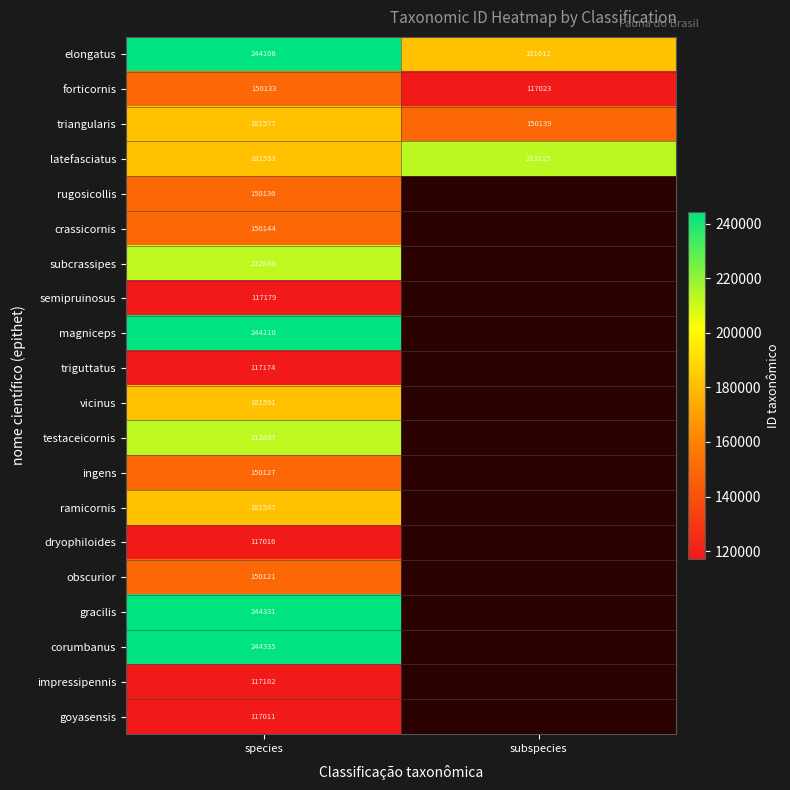

How many series are shown in this chart?

20